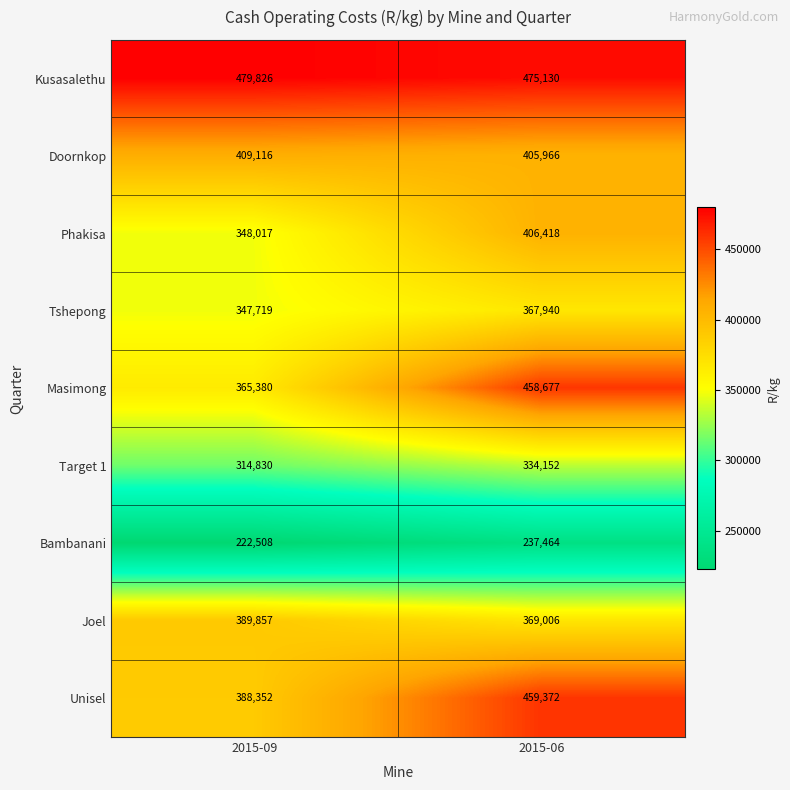

What value does the Masimong series have at 2015-06?

458677